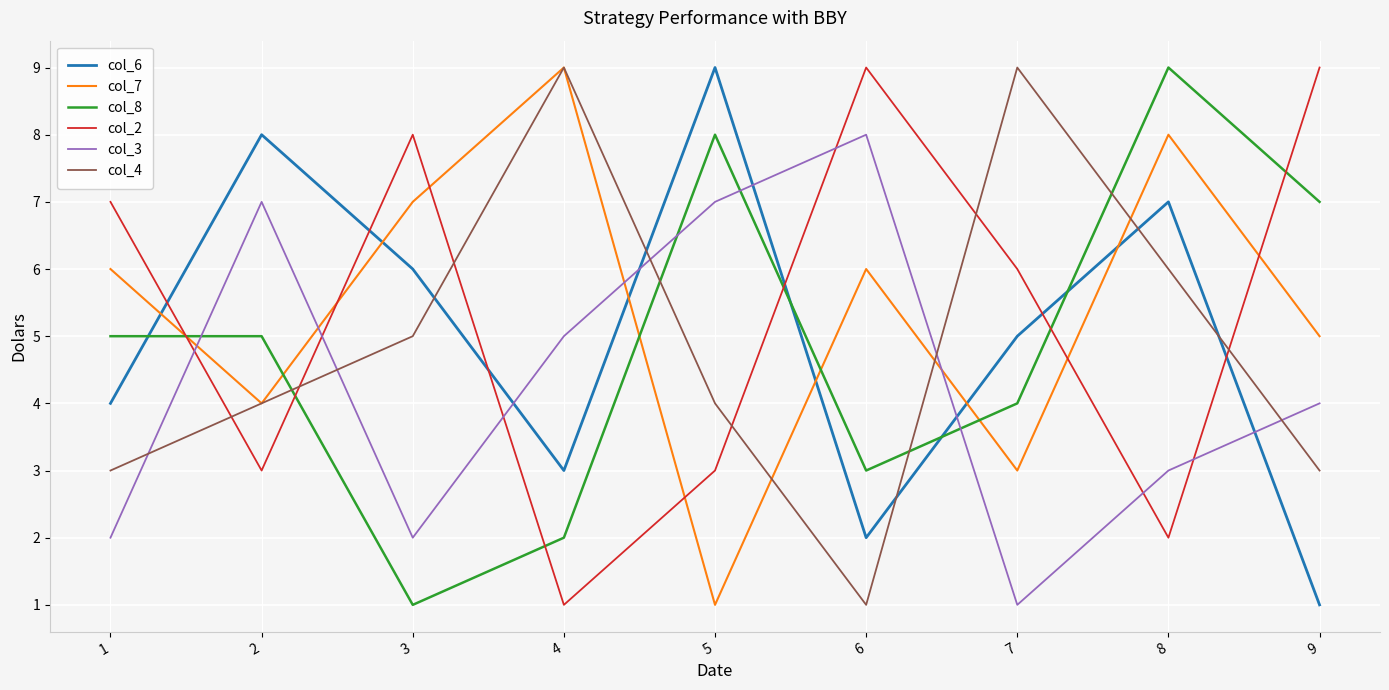

At which category is the sum across all series the highest?

8